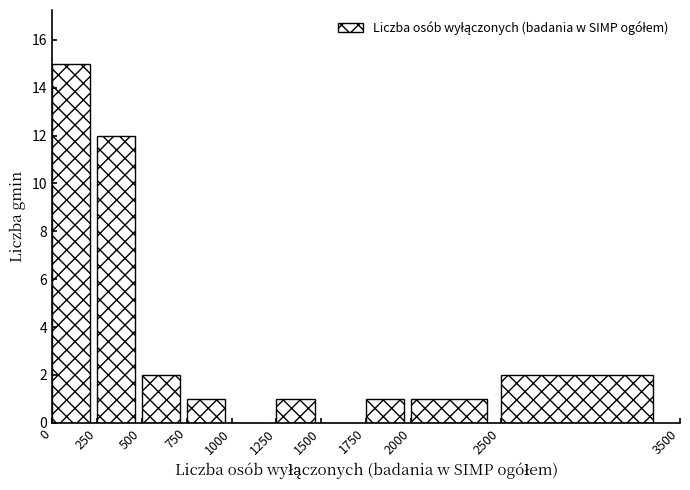

How tall is the bar that spans 250 to 500 on the x-axis? The values are not printed on the chart, so give them approximately, as read against the axis.

12